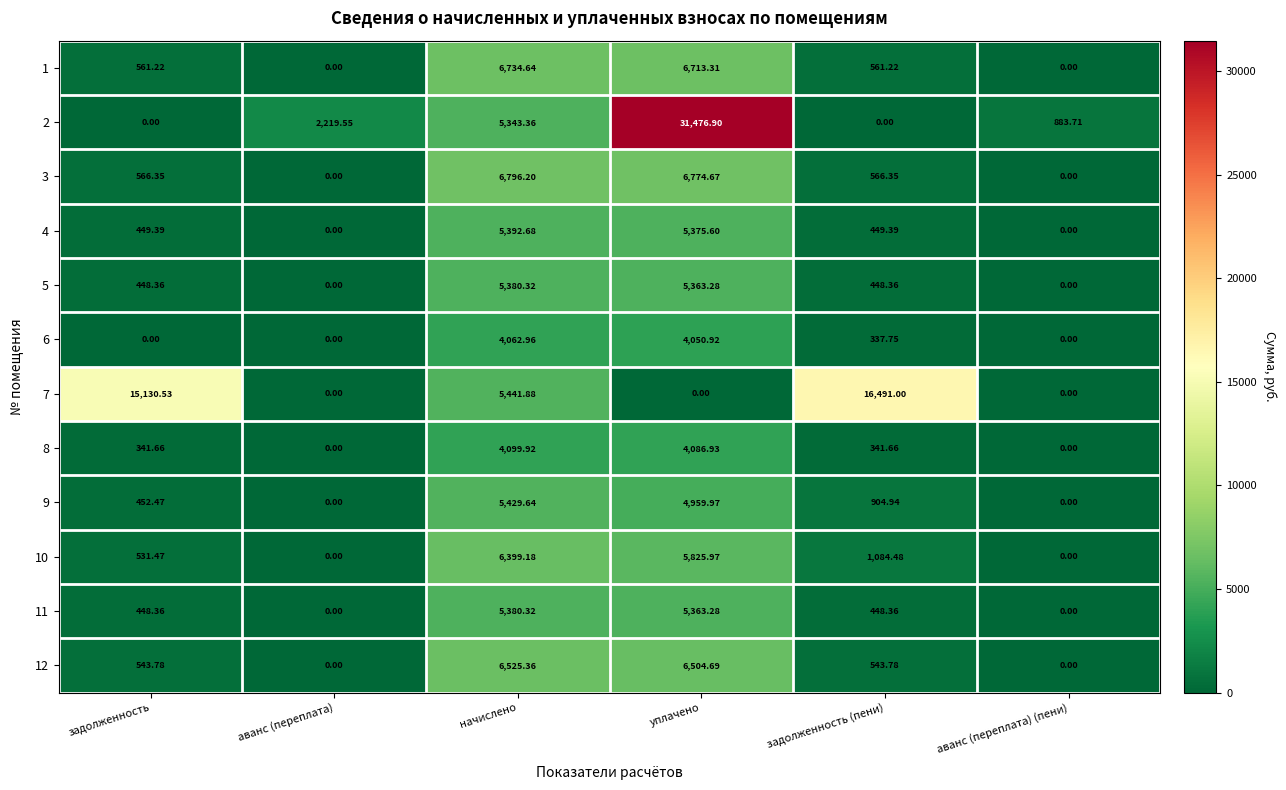

How many categories are shown in the chart?

6